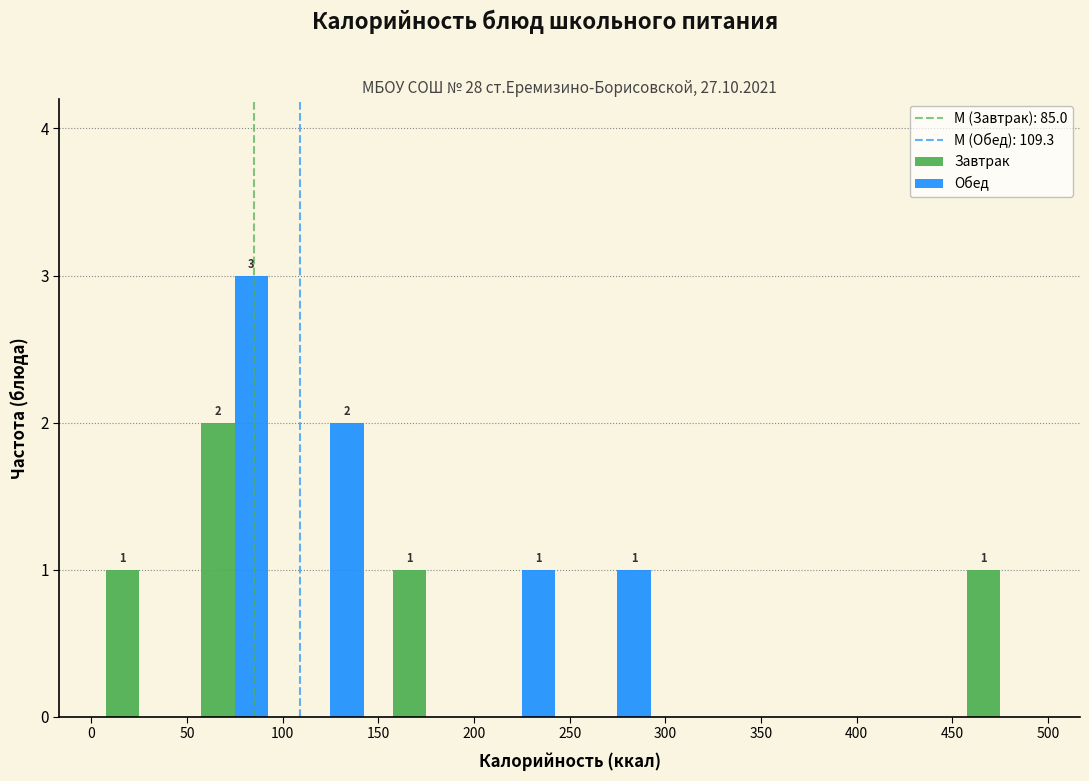

In the Обед series, which range on the x-axis has the tallest bar?

50 to 100